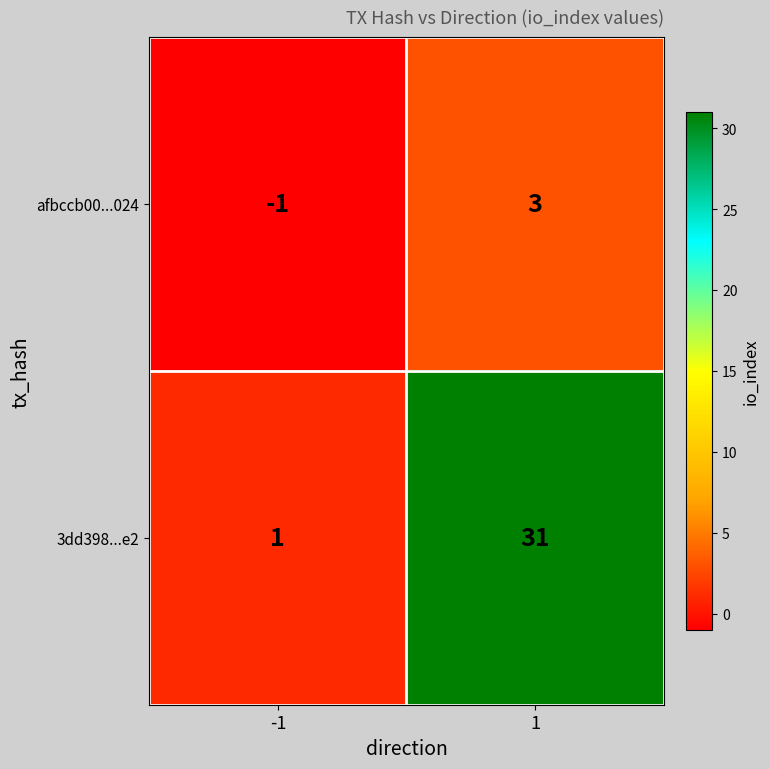

The 3dd398...e2 series shows 0 at -1. True or false?

False